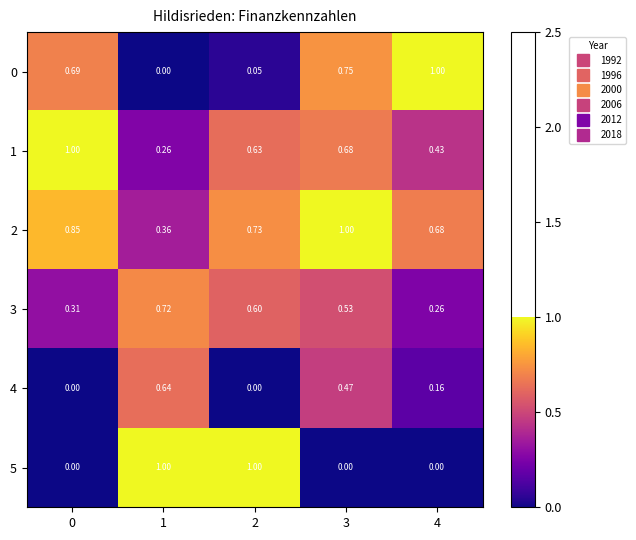

How many categories are shown in the chart?

5